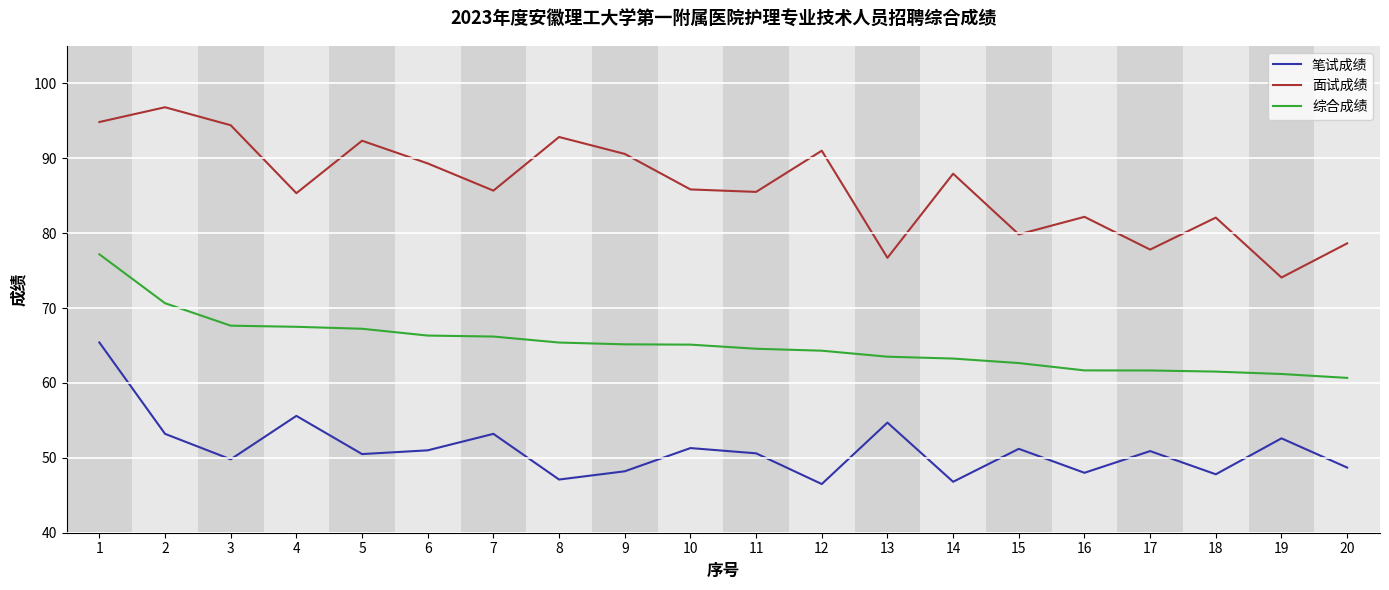

List the series in order of their peak value, lowest first.

笔试成绩, 综合成绩, 面试成绩